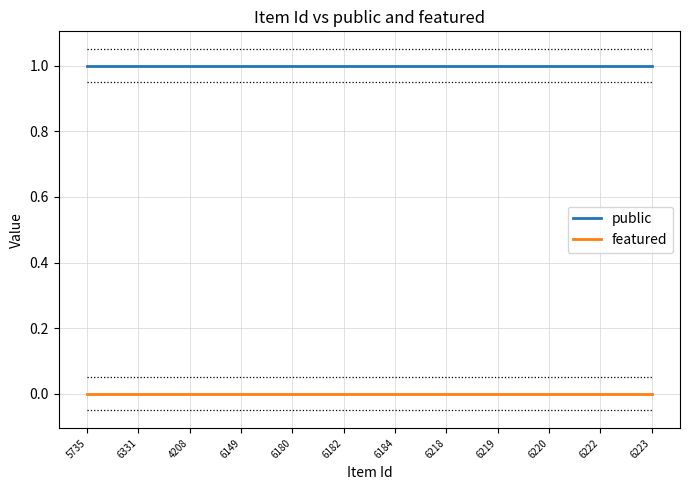

Reading right to left, what are all the values shown in this chart?

public: 1	1	1	1	1	1	1	1	1	1	1	1
featured: 0	0	0	0	0	0	0	0	0	0	0	0